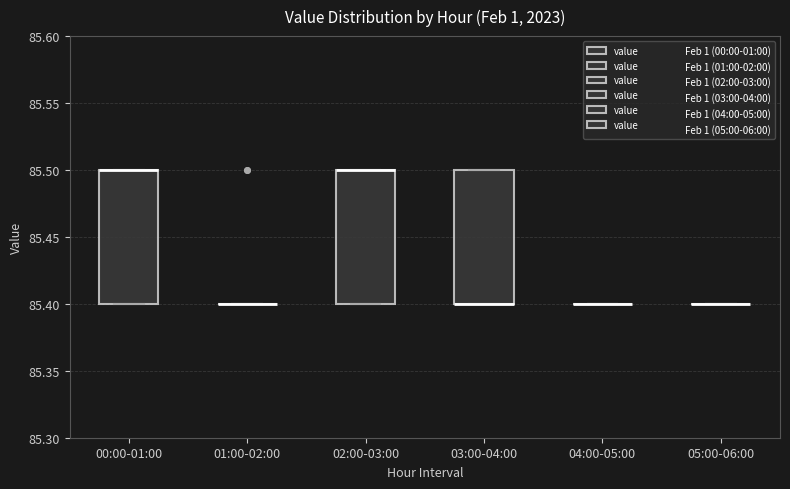

Reading left to right, read every box against the y-axis: the position of its median line, the range the box covers, and the ends of its whiskers. The values are not printed on the chart, so give them approximately, as read against the axis.

00:00-01:00: median 85.5 (drawn on the box's upper edge), box 85.4 to 85.5, whiskers 85.4 to 85.5
01:00-02:00: box collapsed to a line at 85.4, whiskers 85.4 to 85.4
02:00-03:00: median 85.5 (drawn on the box's upper edge), box 85.4 to 85.5, whiskers 85.4 to 85.5
03:00-04:00: median 85.4 (drawn on the box's lower edge), box 85.4 to 85.5, whiskers 85.4 to 85.5
04:00-05:00: box collapsed to a line at 85.4, whiskers 85.4 to 85.4
05:00-06:00: box collapsed to a line at 85.4, whiskers 85.4 to 85.4